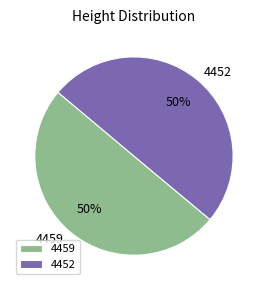

What percentage is the 4459 slice, to the nearest percent?

50%